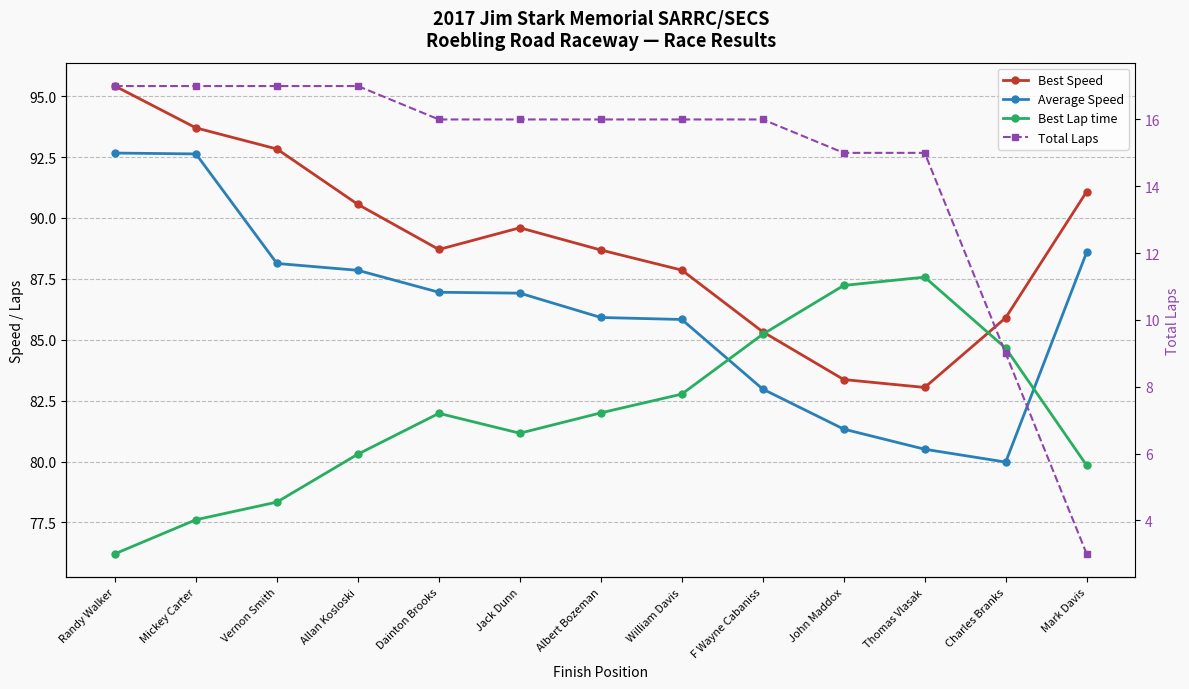

True or false: Average Speed and Best Speed intersect in this chart.

False